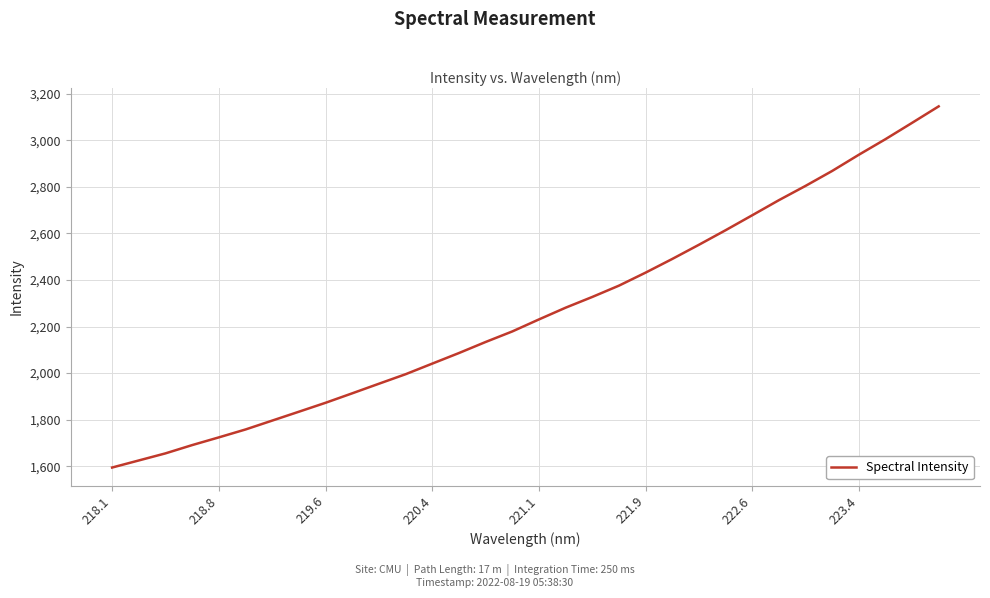

Is this an area chart (filled region under the line)?

No